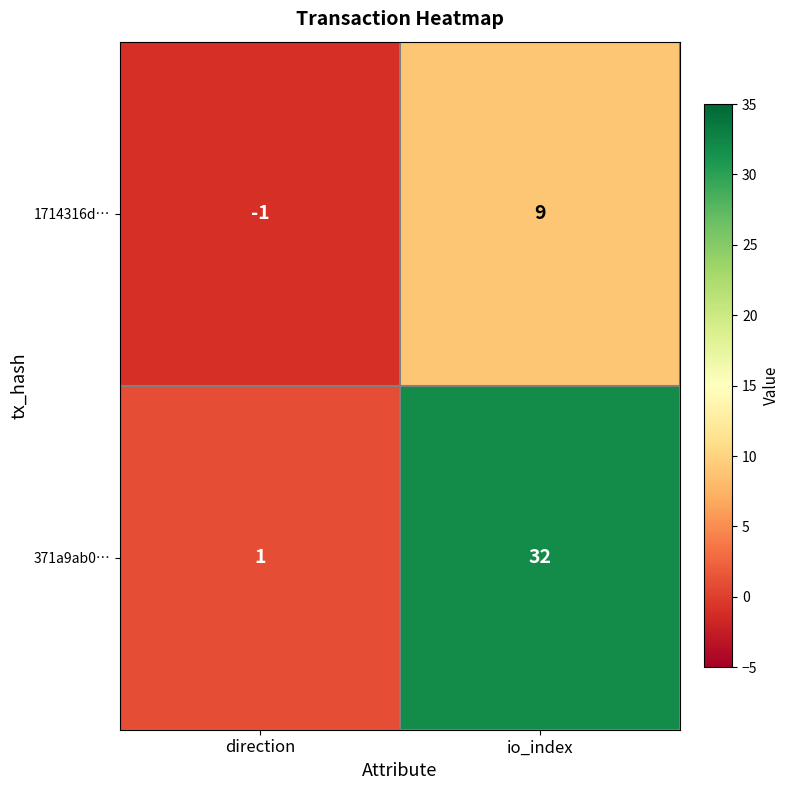

At io_index, list the series in order from smallest to largest.

1714316d…, 371a9ab0…